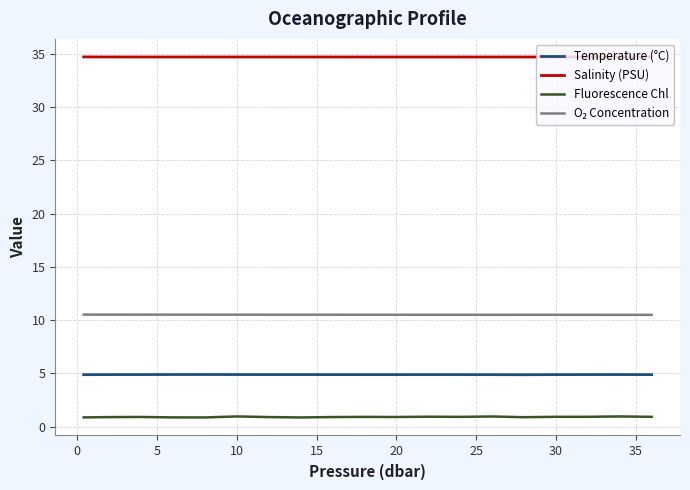

Which series has the largest range (max minus min)?

Fluorescence Chl